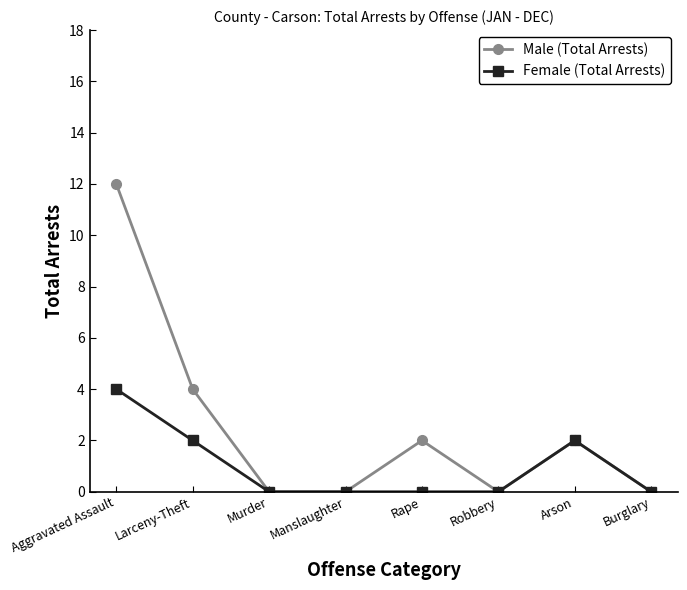

What position from the left is Manslaughter?

4